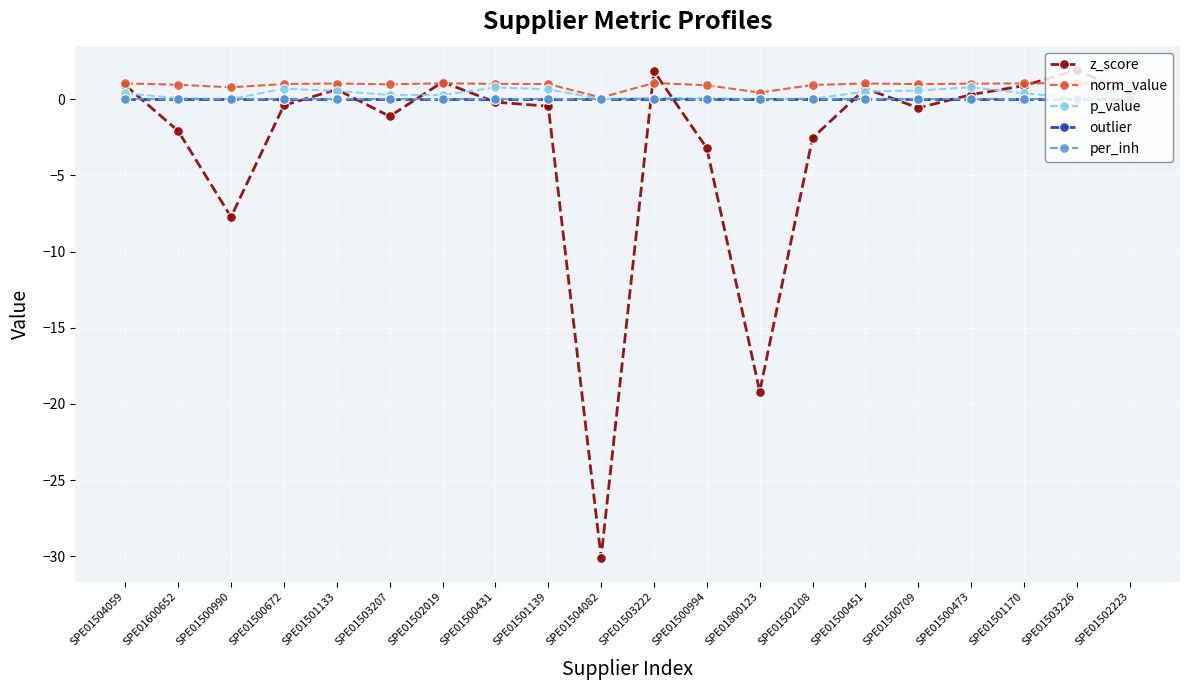

Is this an area chart (filled region under the line)?

No